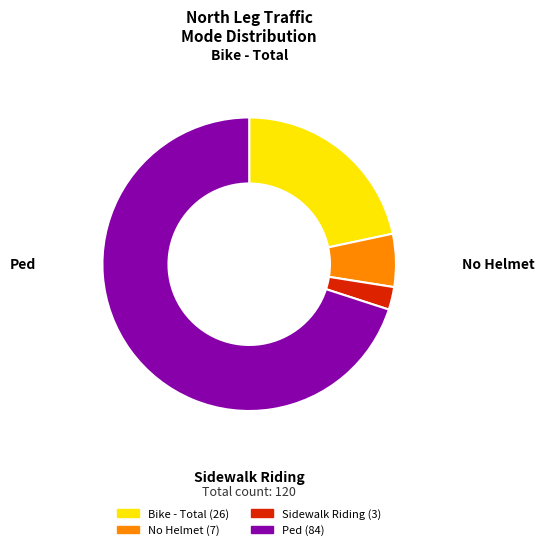

Is there a majority slice in this chart?

Yes